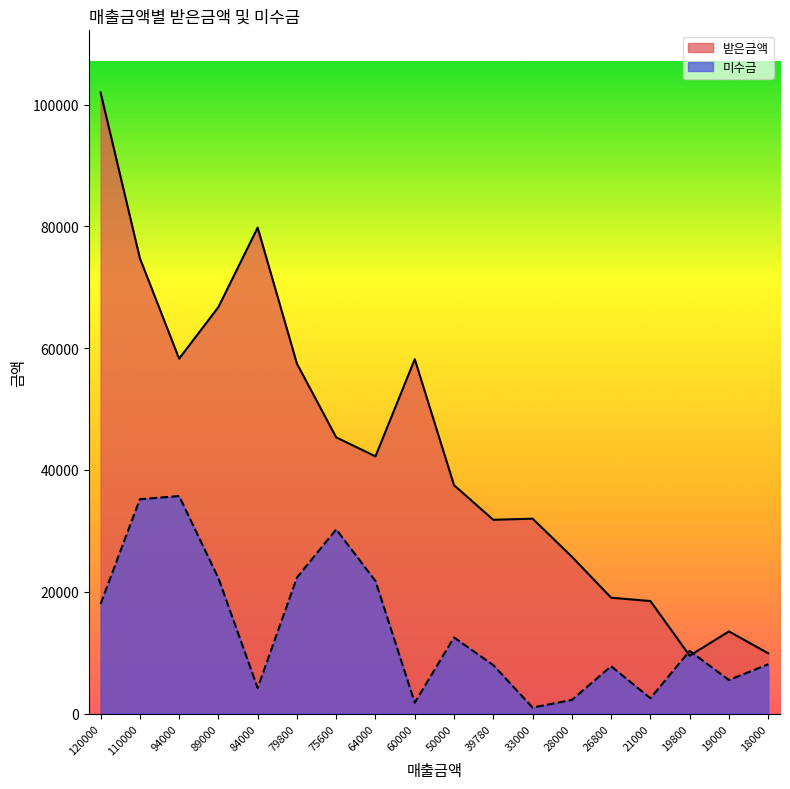

At which category is the sum across all series the highest?

120000